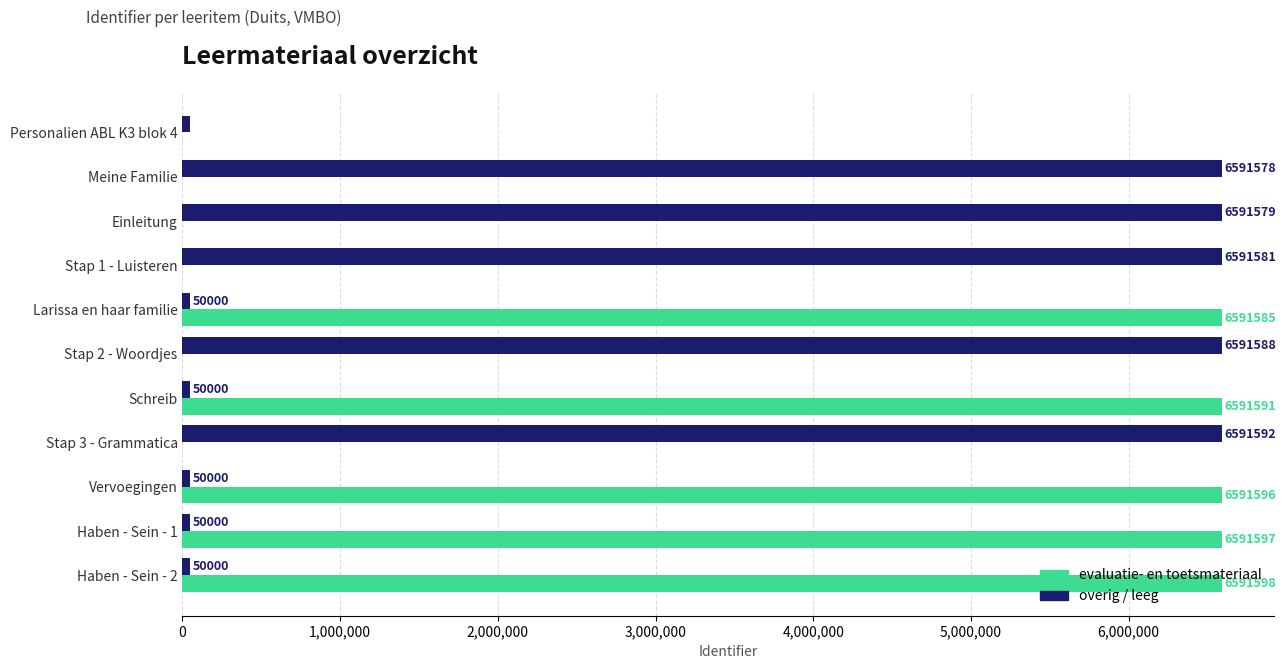

Which category has the highest value in the overig / leeg series?

Stap 3 - Grammatica